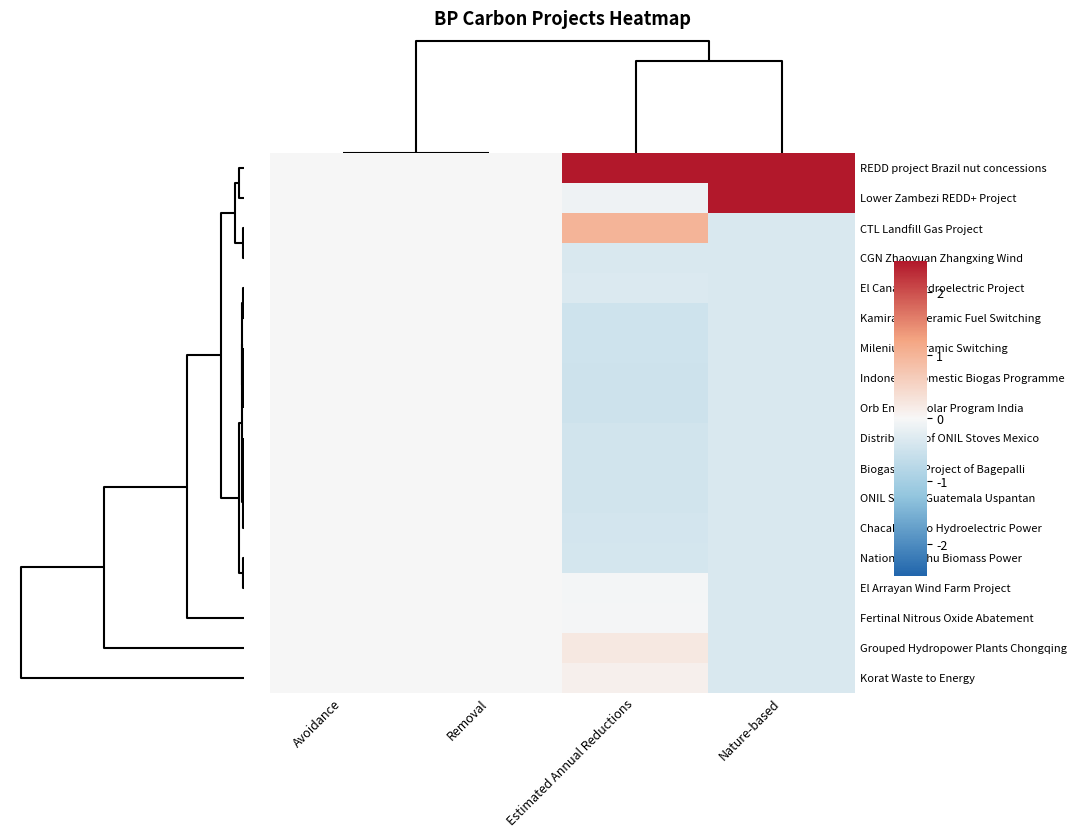

Between Estimated Annual Reductions and Nature-based, which is larger?

Estimated Annual Reductions